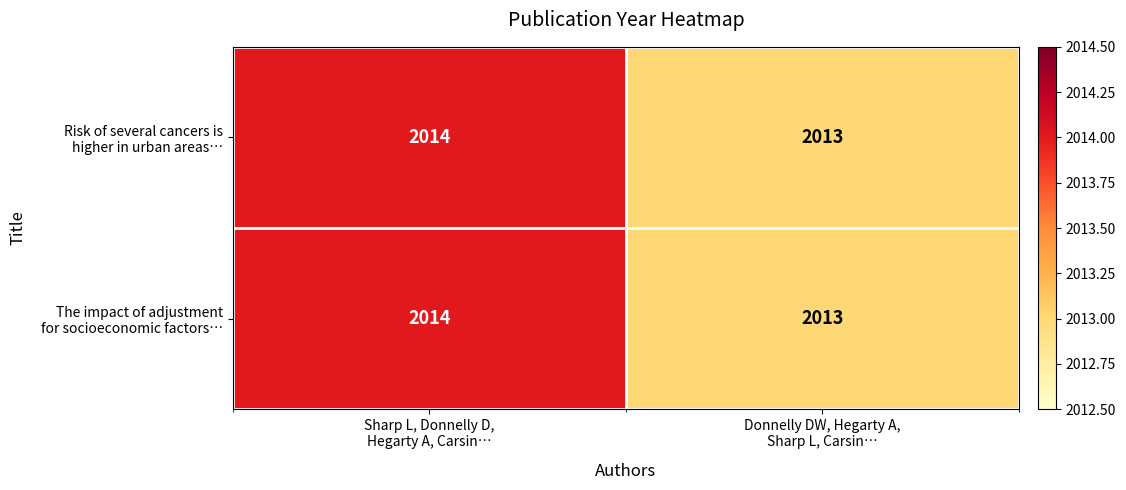

What is the maximum value shown in the chart?

2014